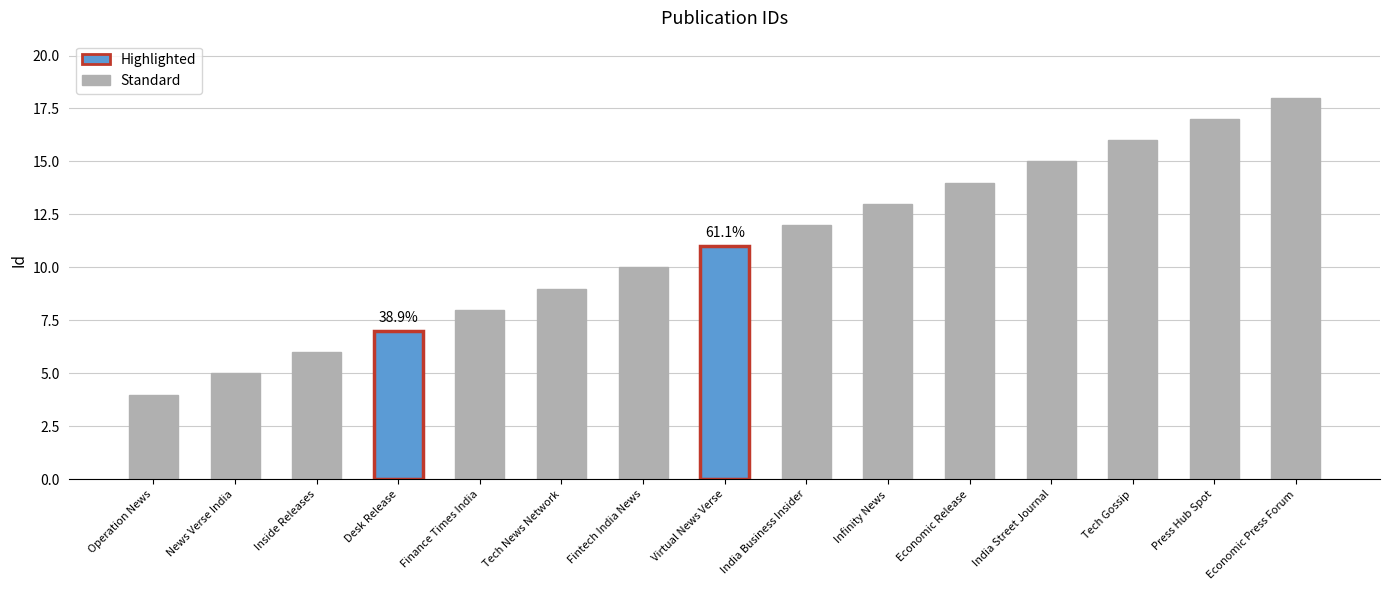

The value at Economic Release is 5. True or false?

False